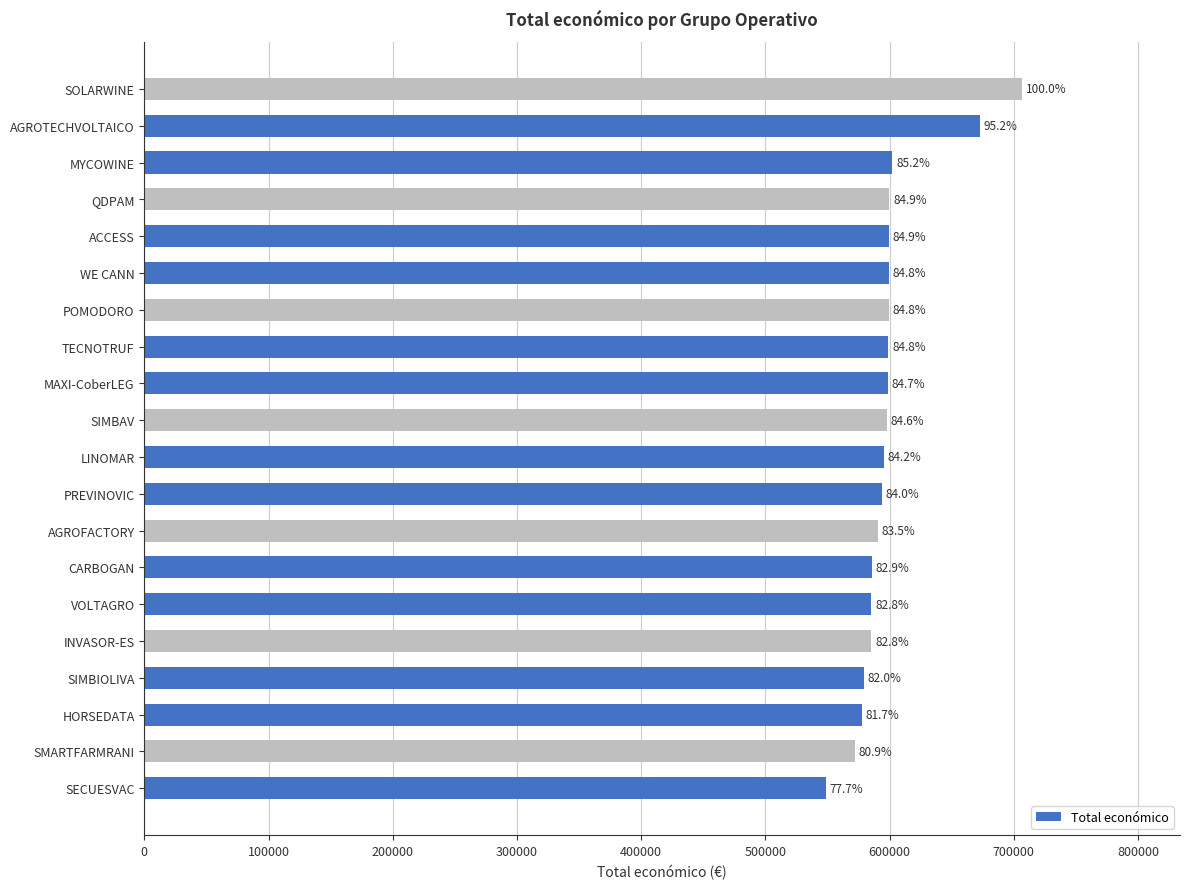

How many bars are there in total?

20